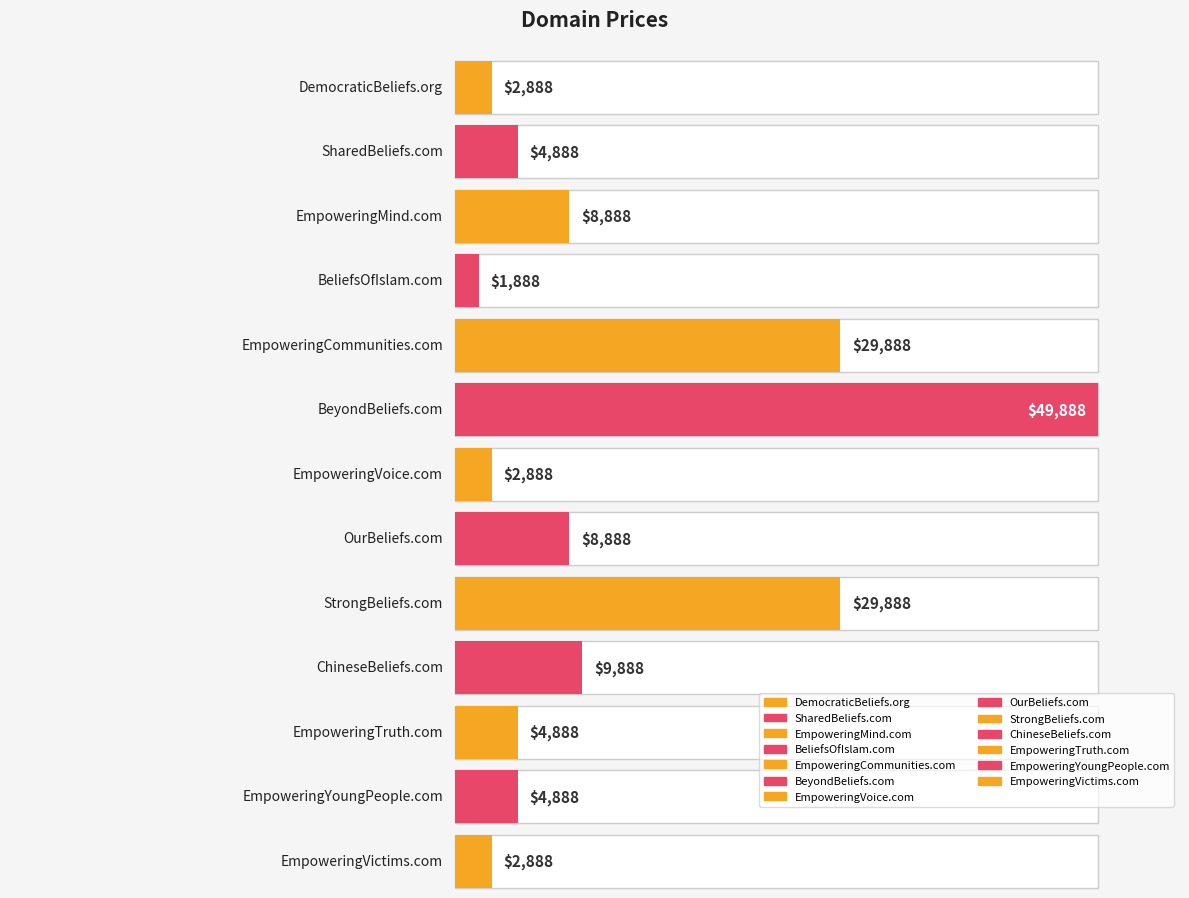

Between OurBeliefs.com and EmpoweringMind.com, which is larger?

OurBeliefs.com